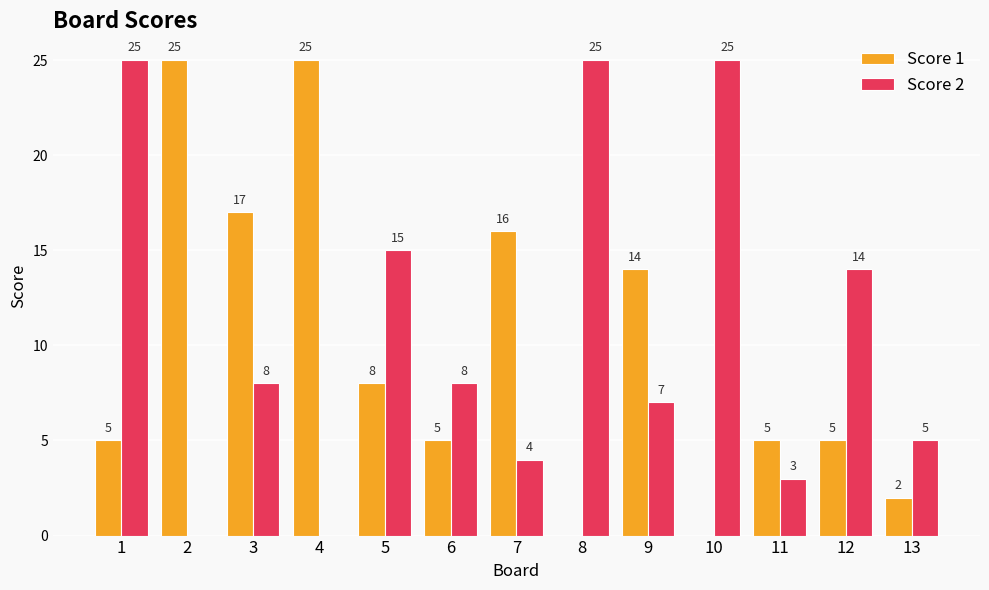

Between 3 and 12, which series saw the biggest shift?

Score 1